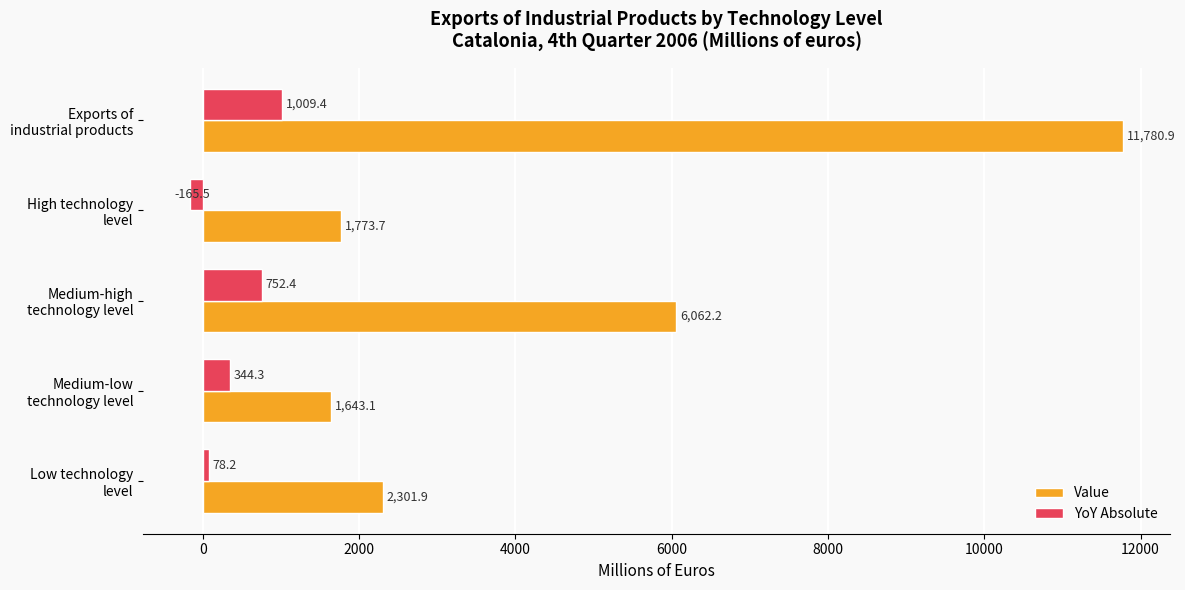

List the series in order of their overall mean, highest first.

Value, YoY Absolute